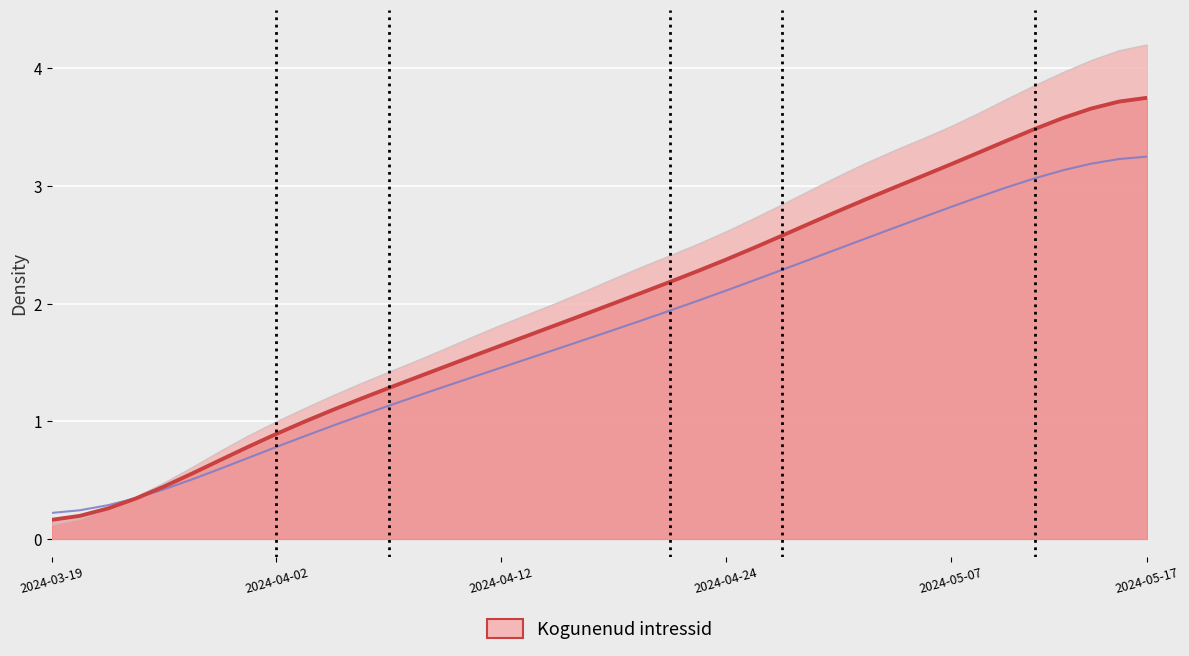

Reading left to right, list all the values displayed in this chart.

0.1	0.2	0.3	0.4	0.5	0.6	0.7	0.9	1.0	1.1	1.2	1.3	1.4	1.5	1.6	1.7	1.8	1.9	2.0	2.1	2.2	2.3	2.4	2.5	2.6	2.7	2.8	3.0	3.1	3.2	3.3	3.4	3.5	3.6	3.7	3.9	4.0	4.1	4.2	4.2